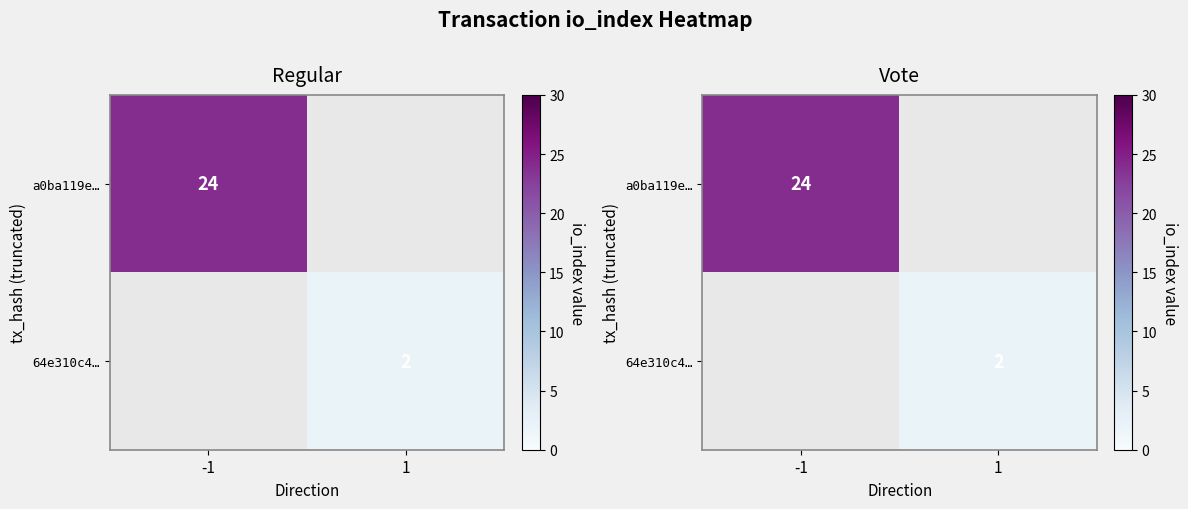

Which series has the widest spread of values?

a0ba119e…